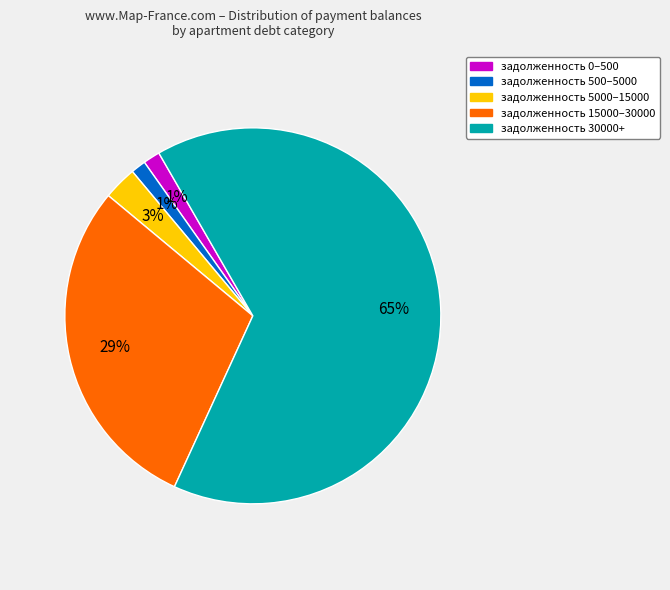

Is there any slice that represents more than half of the pie?

Yes